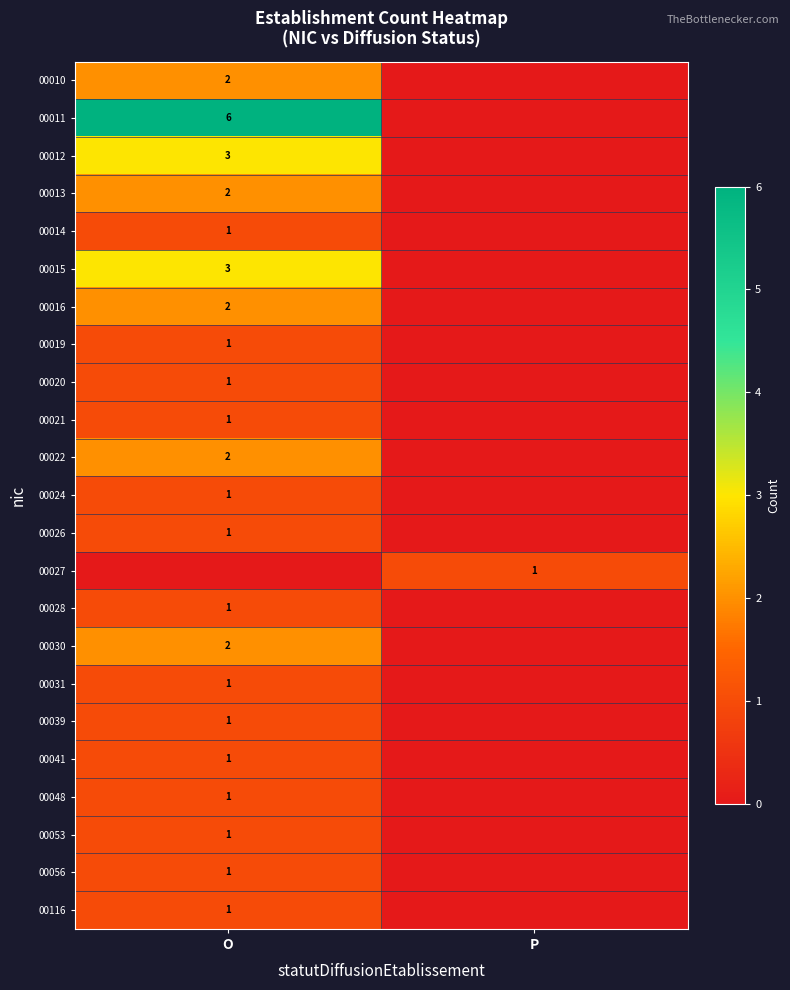

The value of 00014 at O is 1. True or false?

True